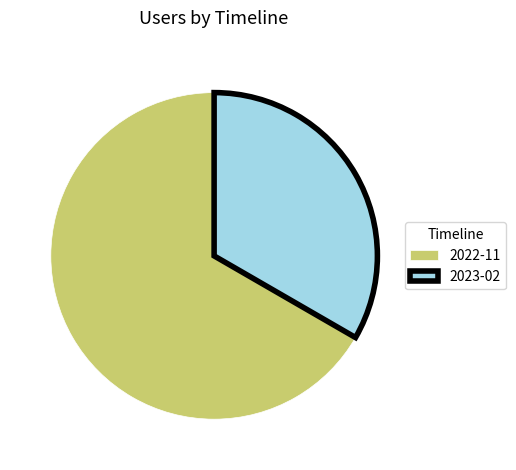

Is the sum of 2023-02 and 2022-11 greater than half?

Yes